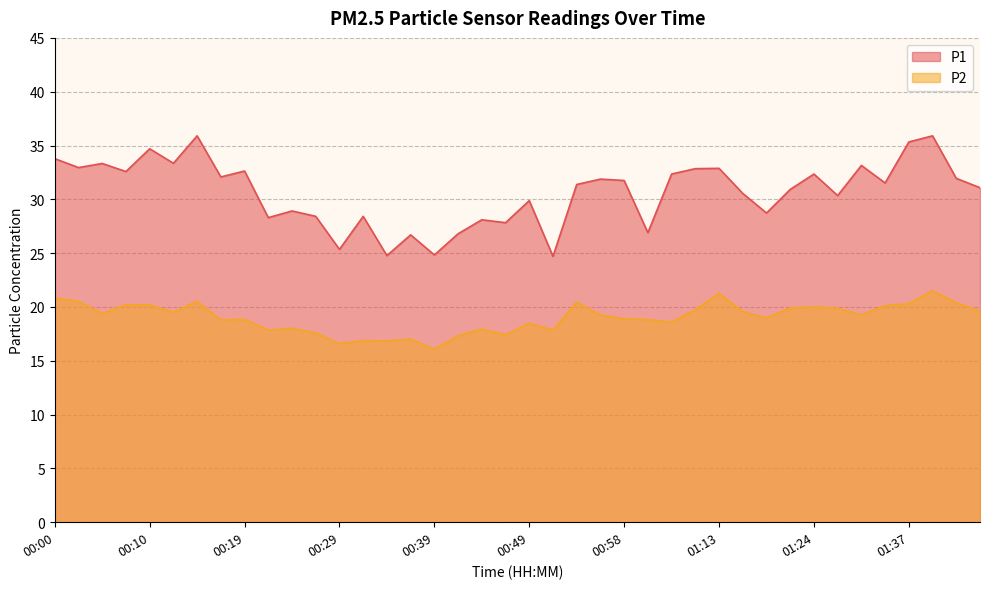

True or false: P1 has a value of 20.0 at 01:21.

False